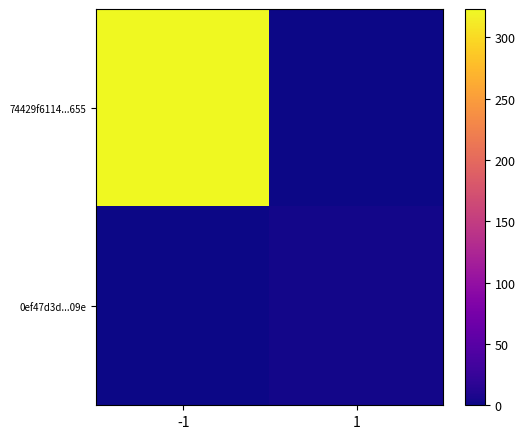

Between -1 and 1, which series saw the biggest shift?

74429f6114...655